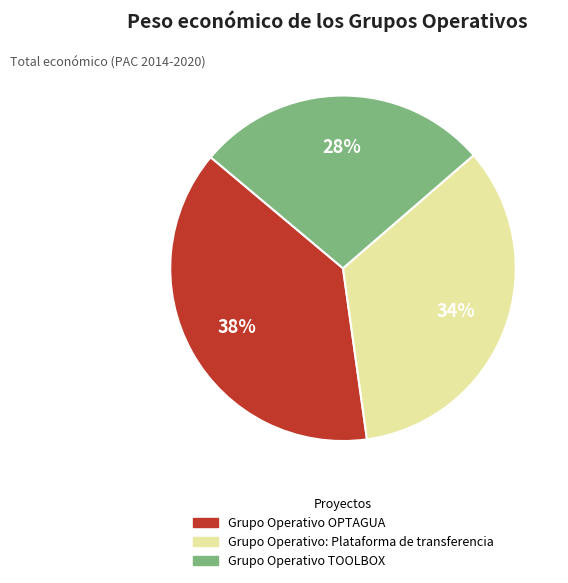

What is the smallest slice in the pie chart?

Grupo Operativo TOOLBOX